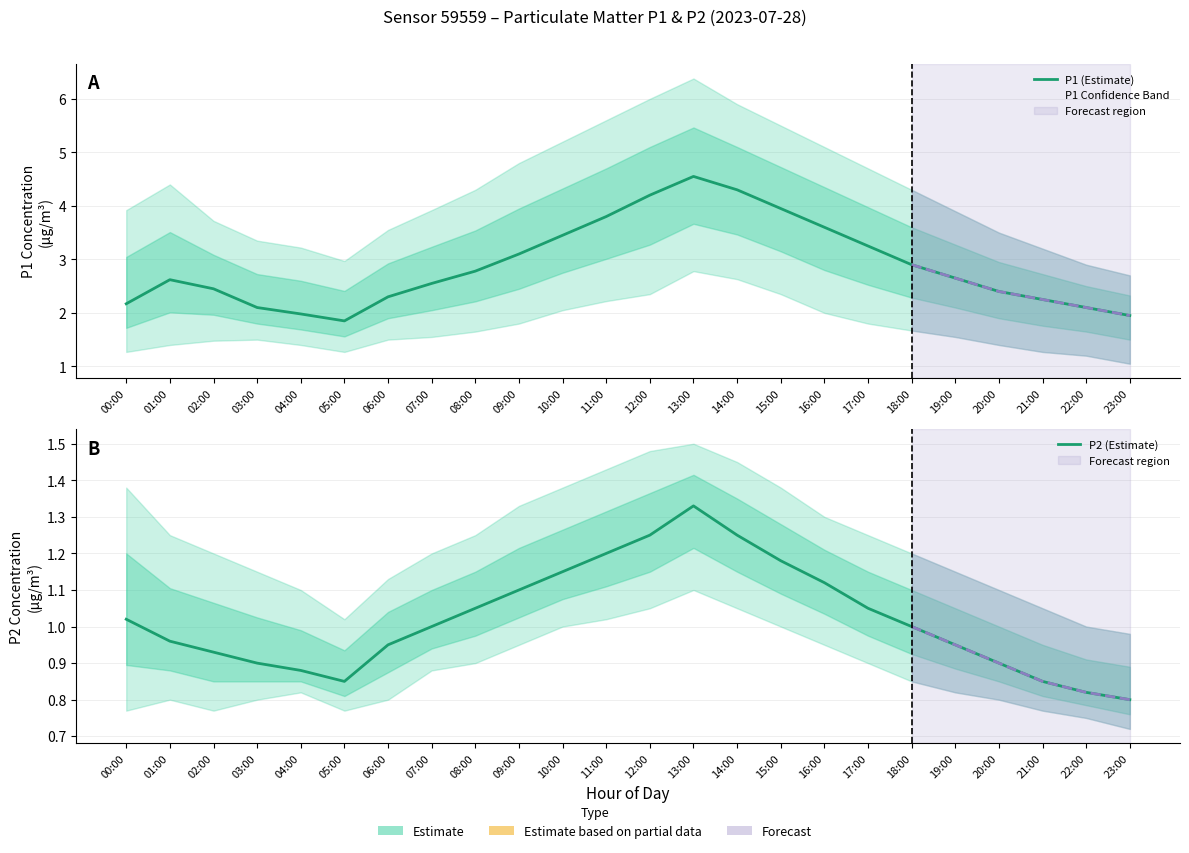

How many lines are shown in the chart?

2